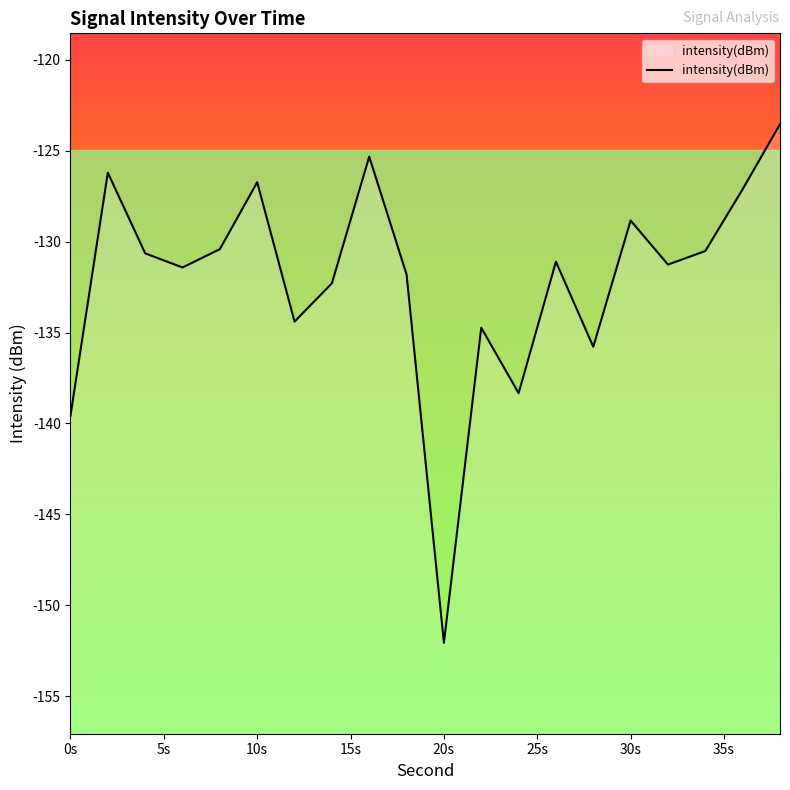

What is the difference between the maximum and minimum values?

28.5